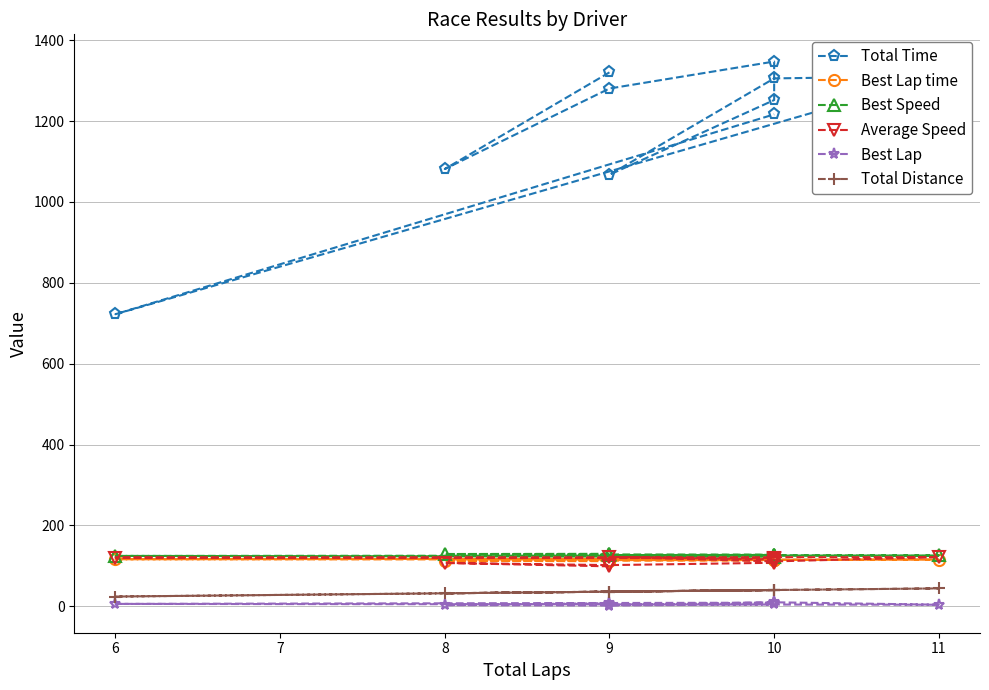

The value of Average Speed at 9 is 115.9. True or false?

True